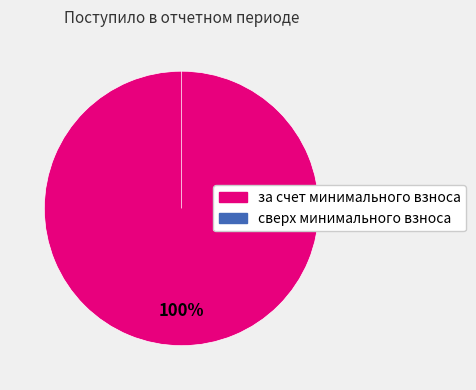

To the nearest percent, what is the average slice percentage?

50%